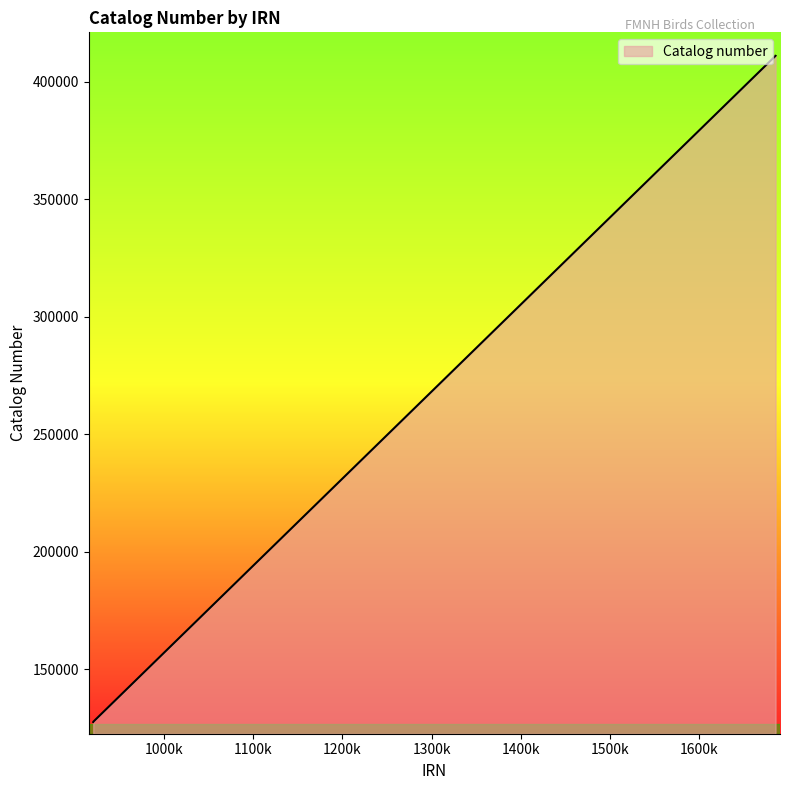

What is the difference between the maximum and minimum values?

283488